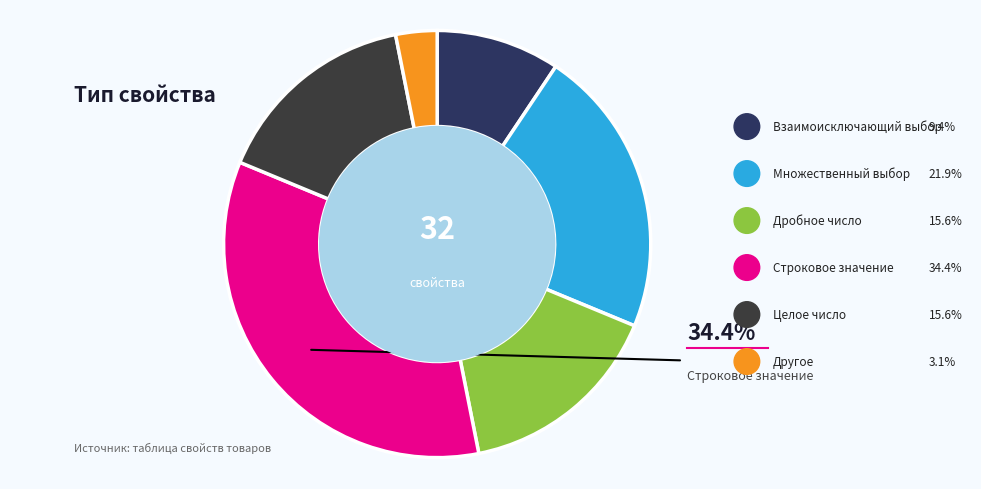

Is the sum of Дробное число (обязательное) and Дробное число greater than half?

No